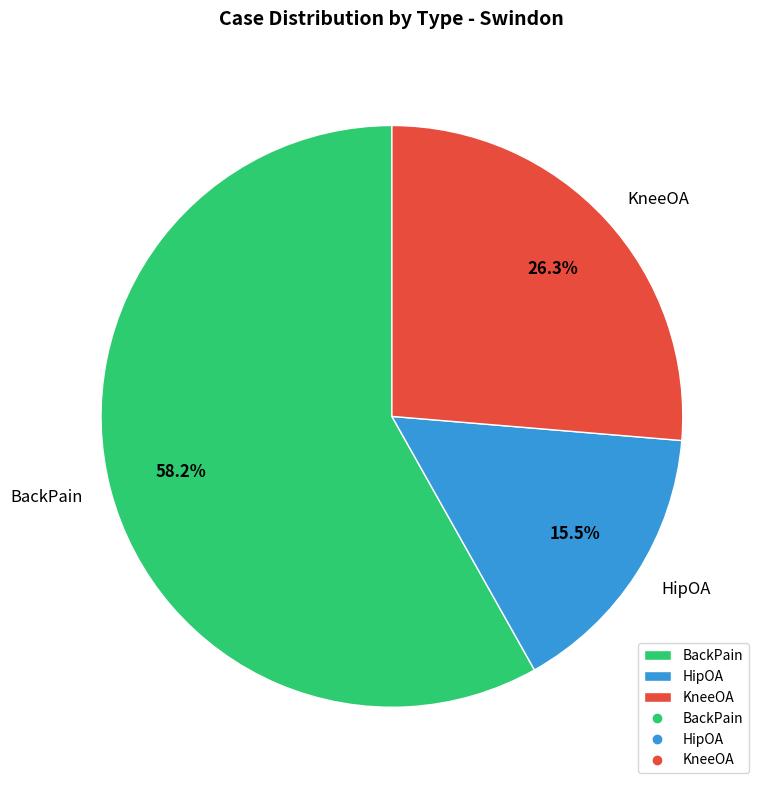

What is the ratio of the value at HipOA to the value at BackPain?

0.3